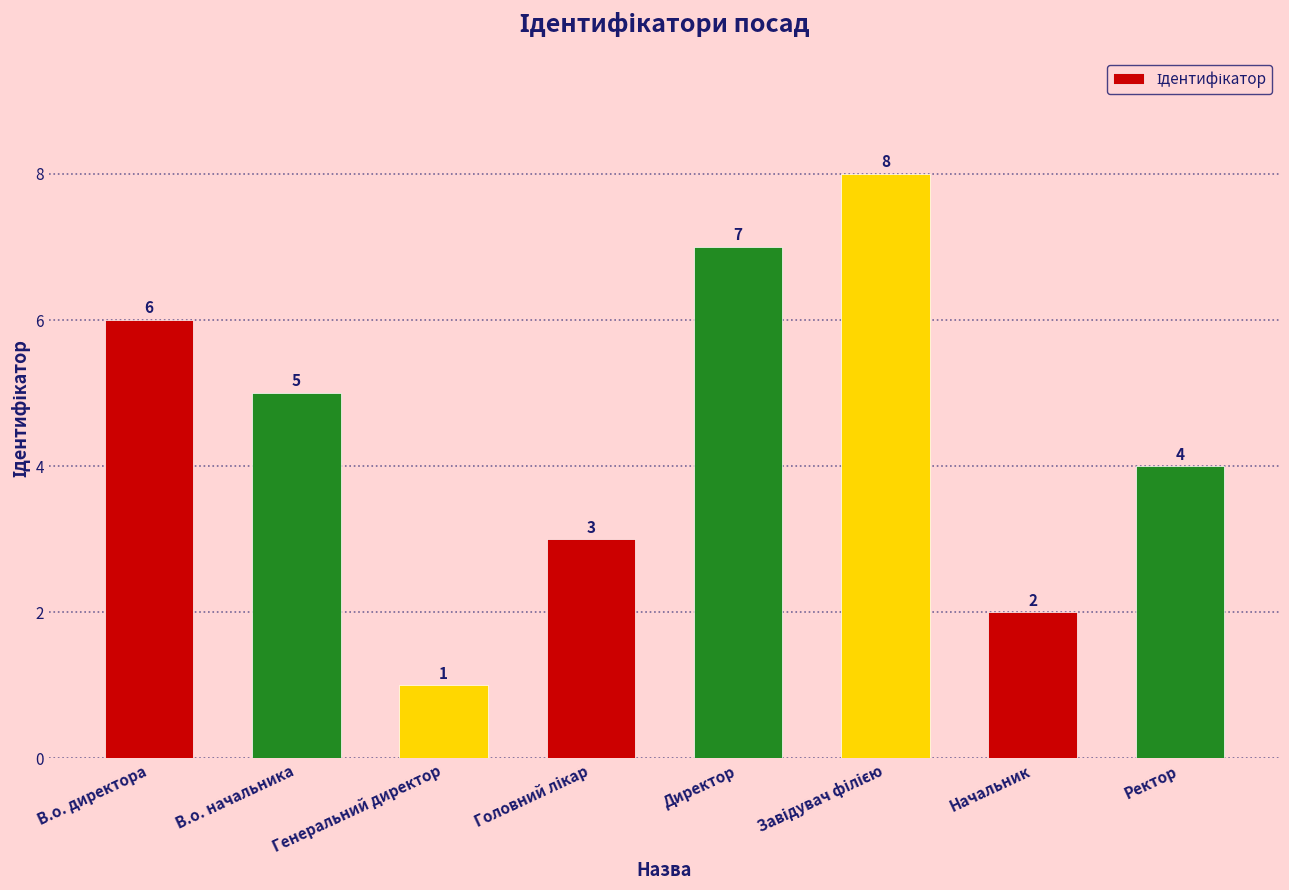

What is the smallest value displayed?

1